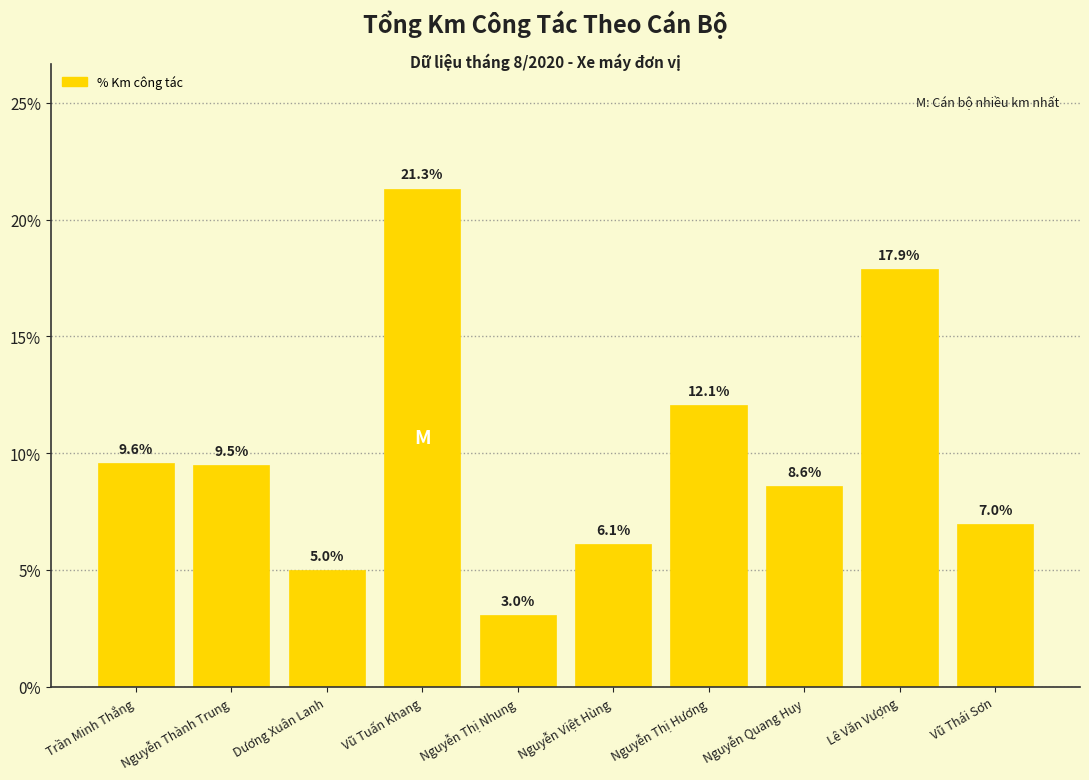

What is the smallest value displayed?

3.0